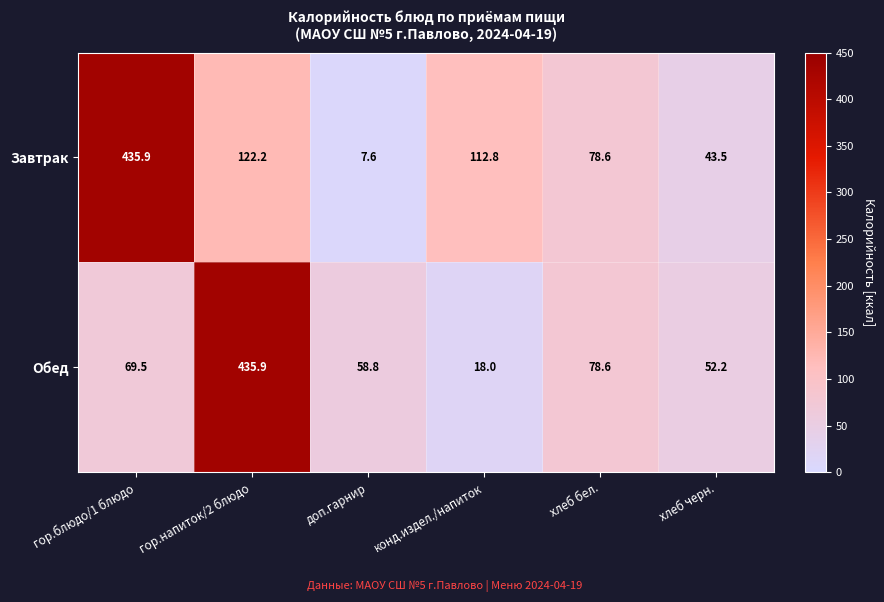

What is the difference between the Обед values at хлеб бел. and хлеб черн.?

26.4